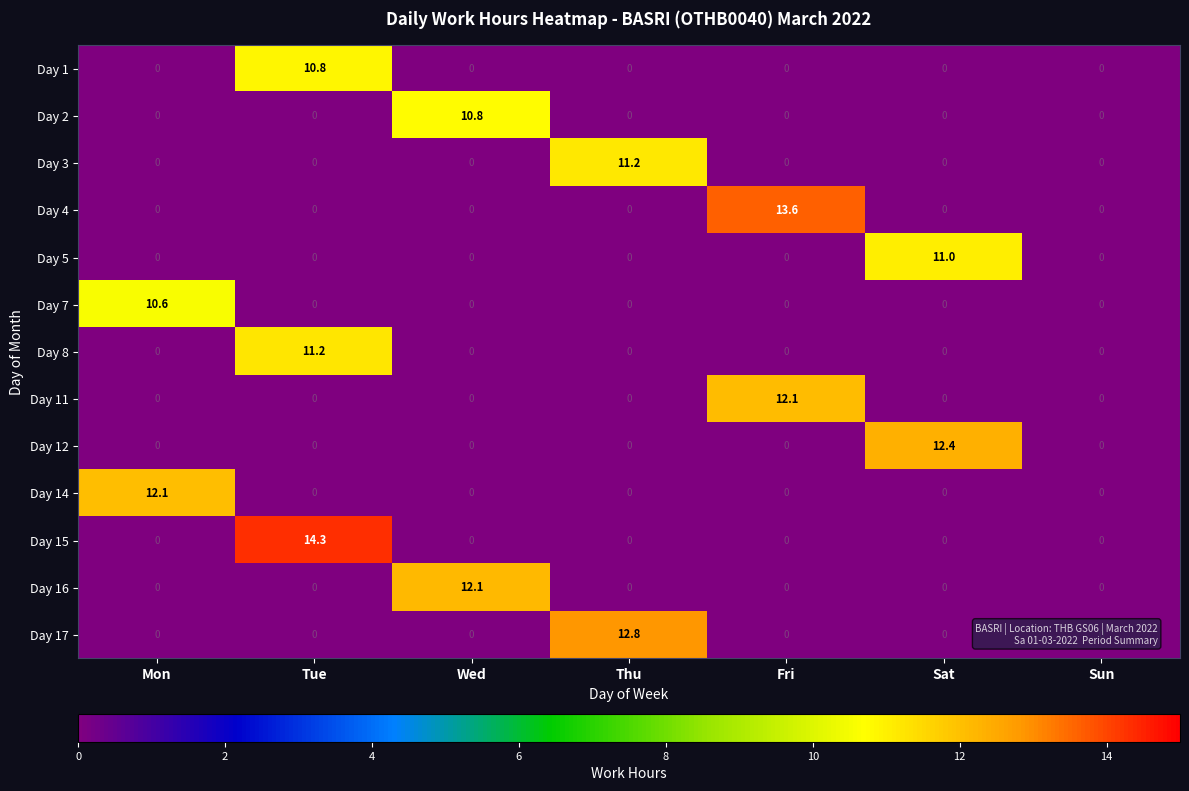

The value of Day 7 at Mon is 10.6. True or false?

True